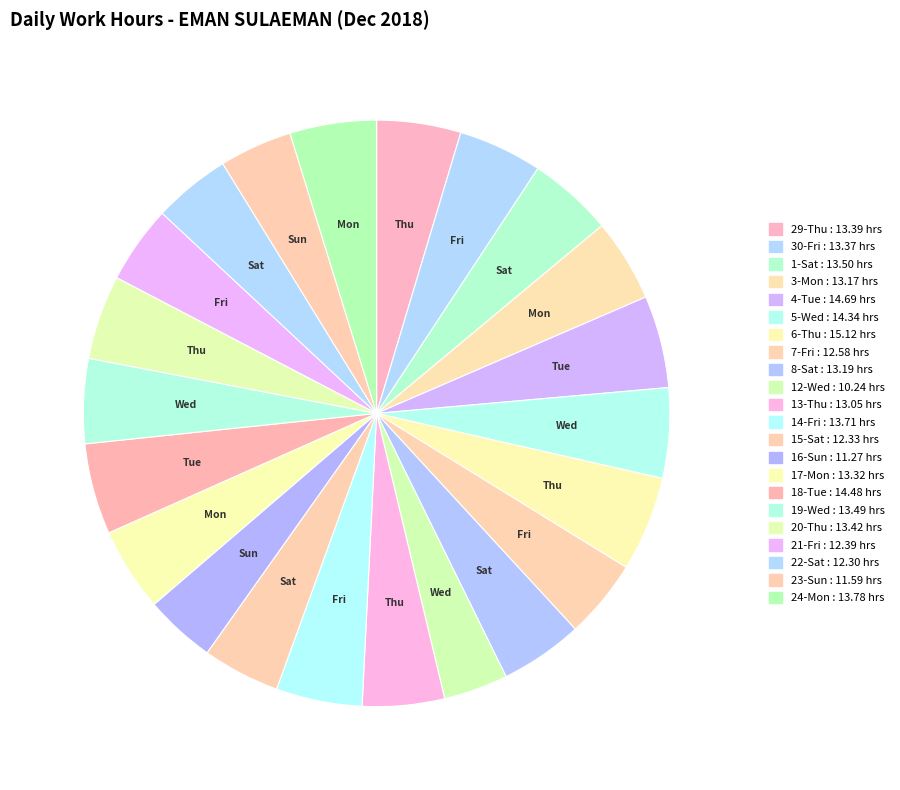

What is the ratio of the value at 14-Fri to the value at 4-Tue?

0.9